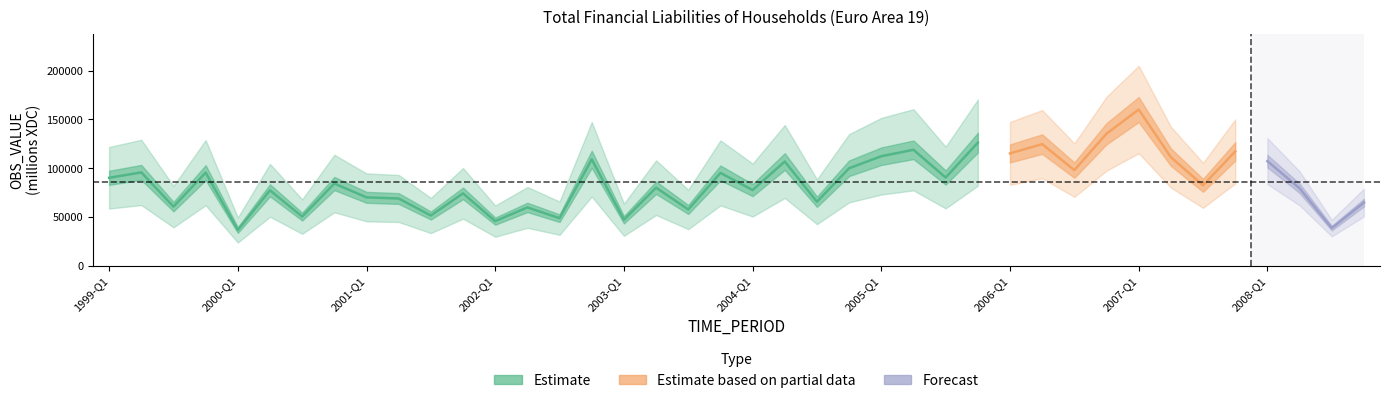

What is the ratio of the value at 2006-Q1 to the value at 2002-Q2?

1.9